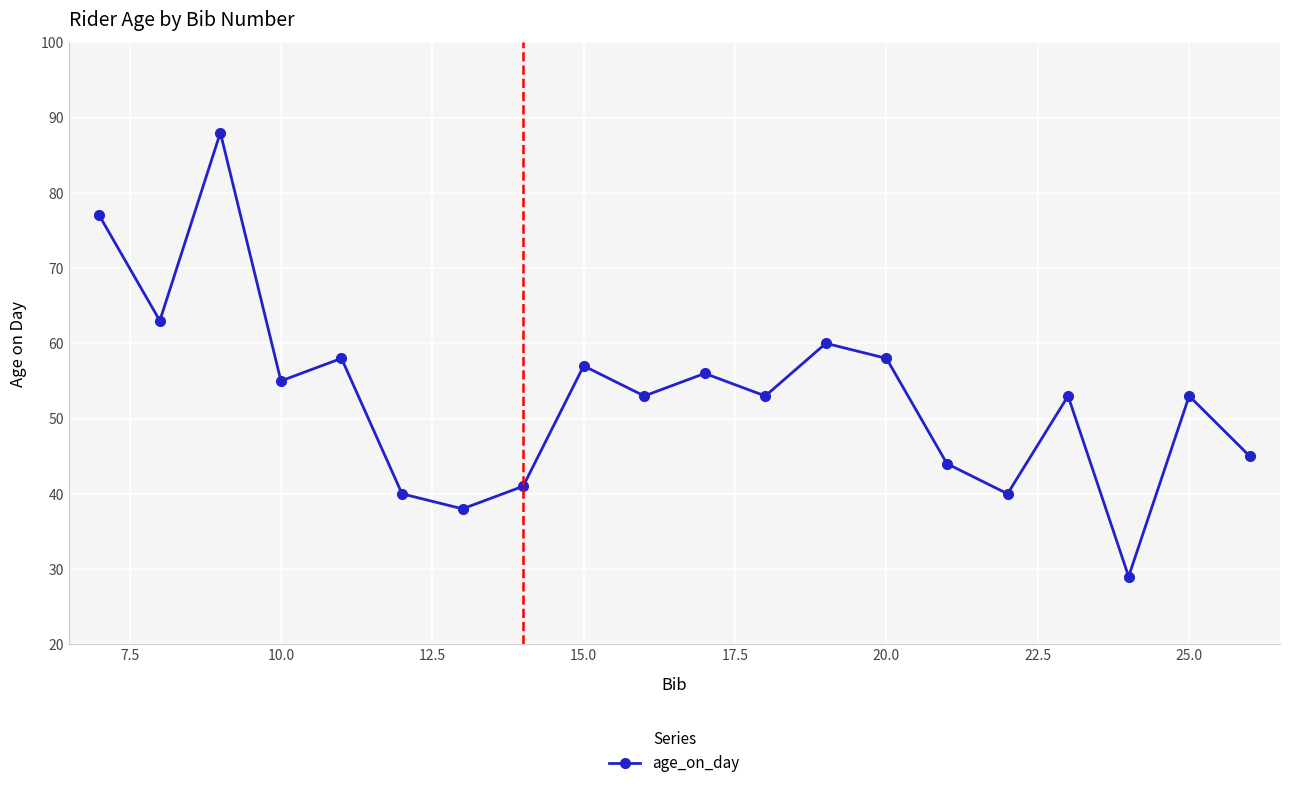

How many points are lower than both their immediate neighbors (excluding endpoints)?

7